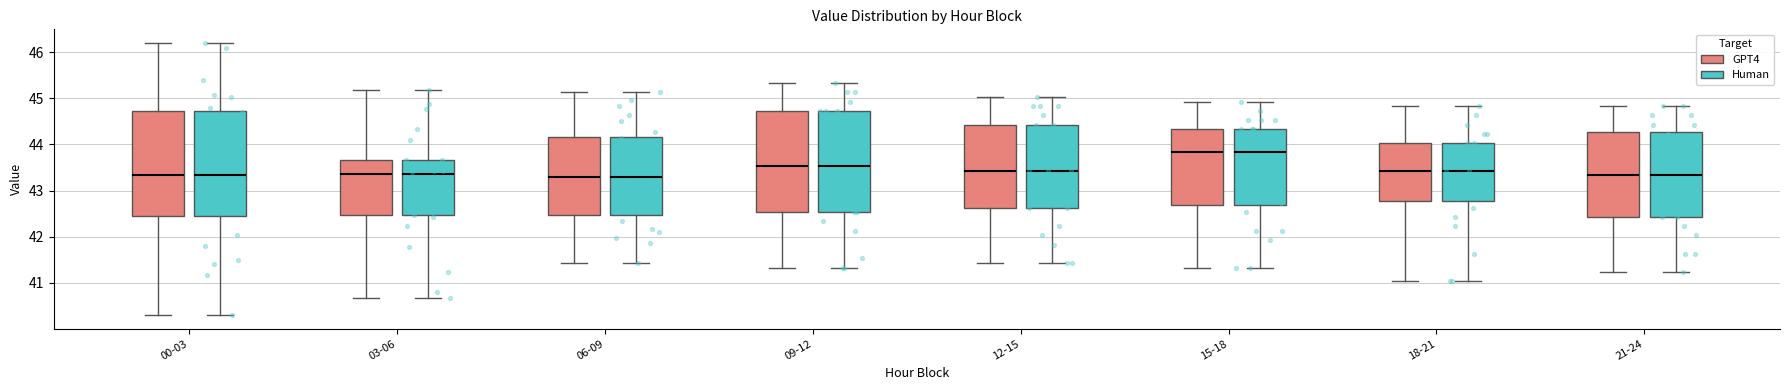

Where is the lower edge of the box for 09-12 (GPT4) on the y-axis? The values are not printed on the chart, so give them approximately, as read against the axis.

42.5